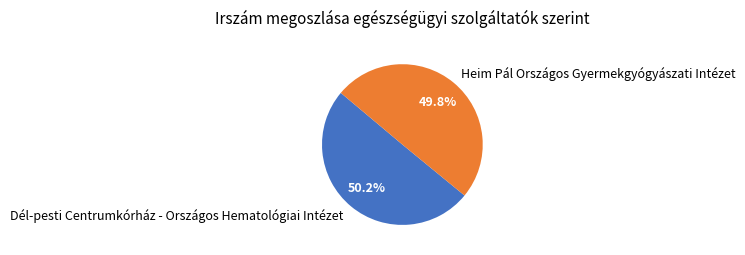

Is it true that Dél-pesti Centrumkórház - Országos Hematológiai Intézet is 50% of the pie?

True